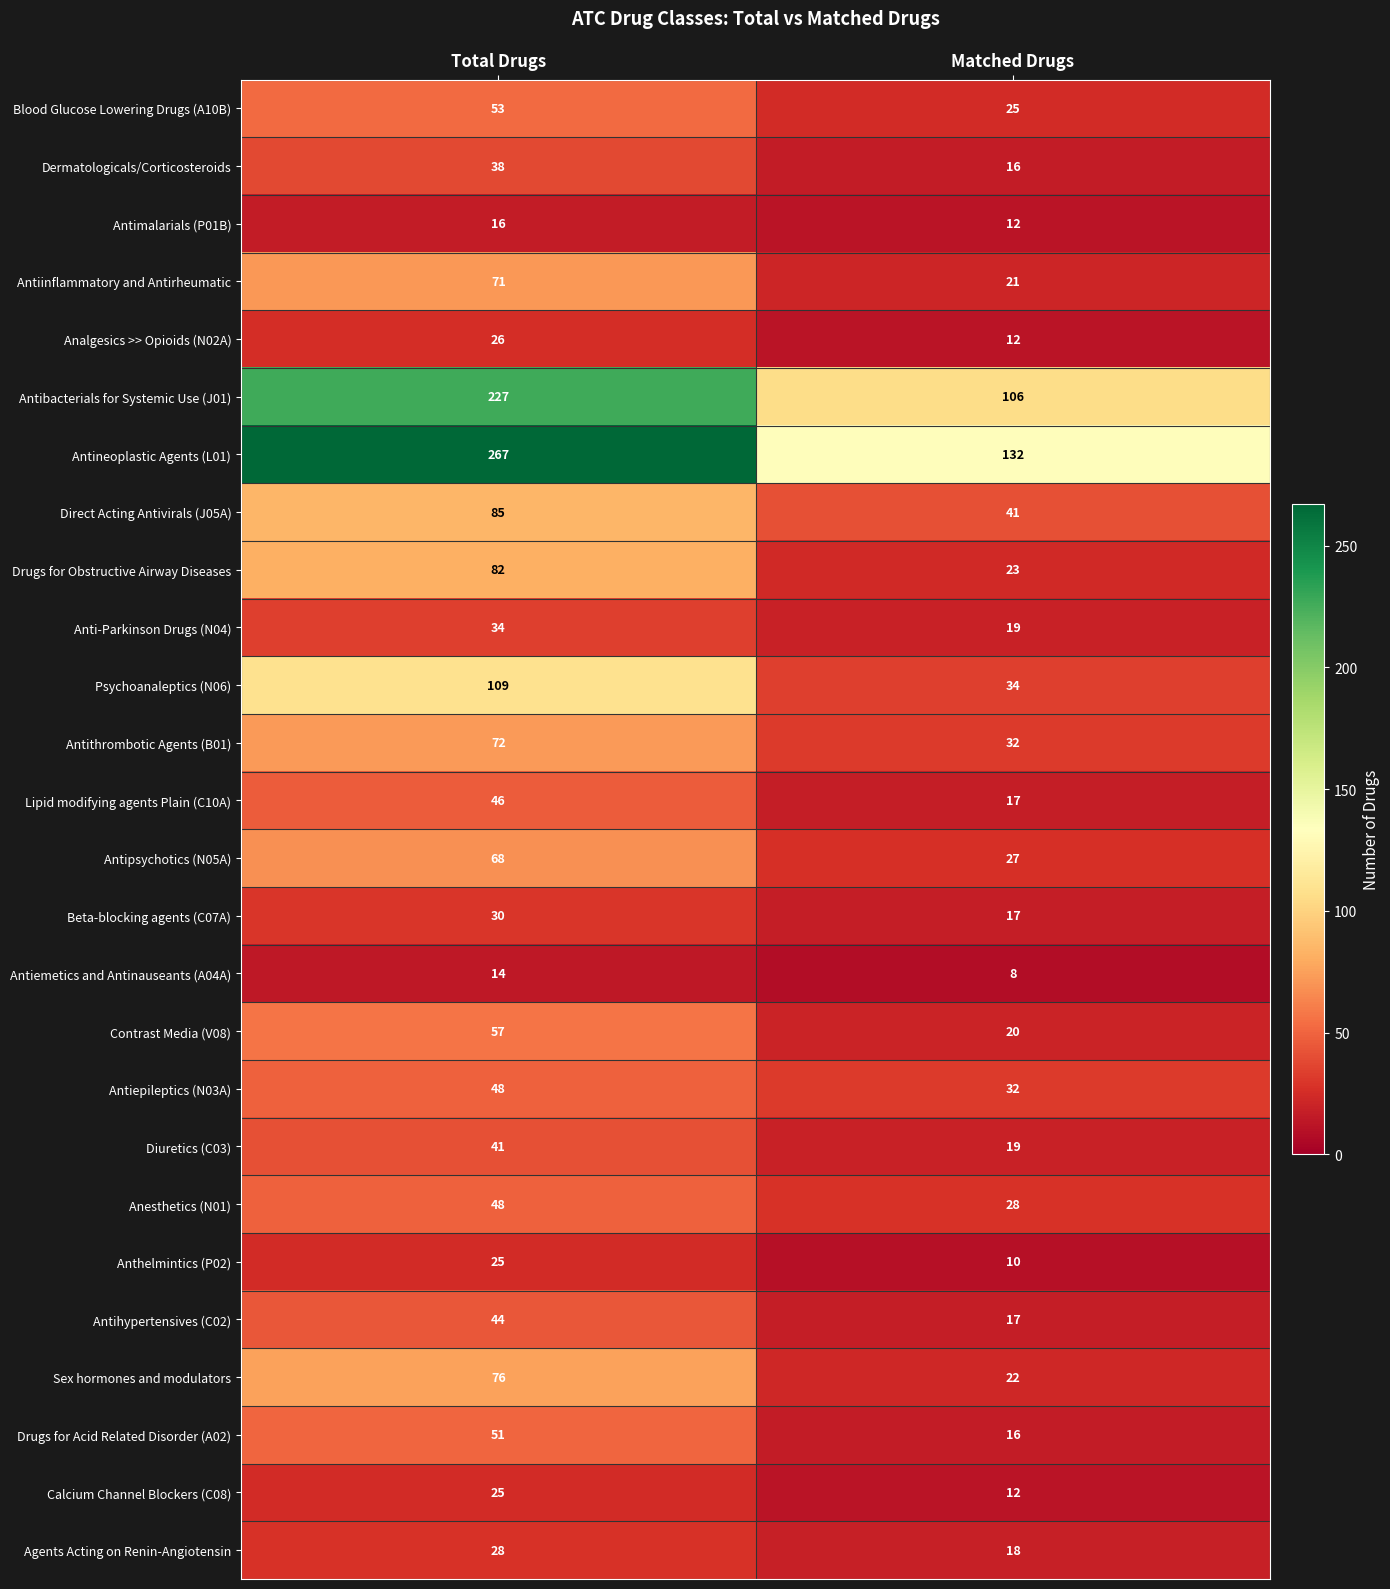

Rank the categories by Diuretics (C03) value from highest to lowest.

Total Drugs, Matched Drugs